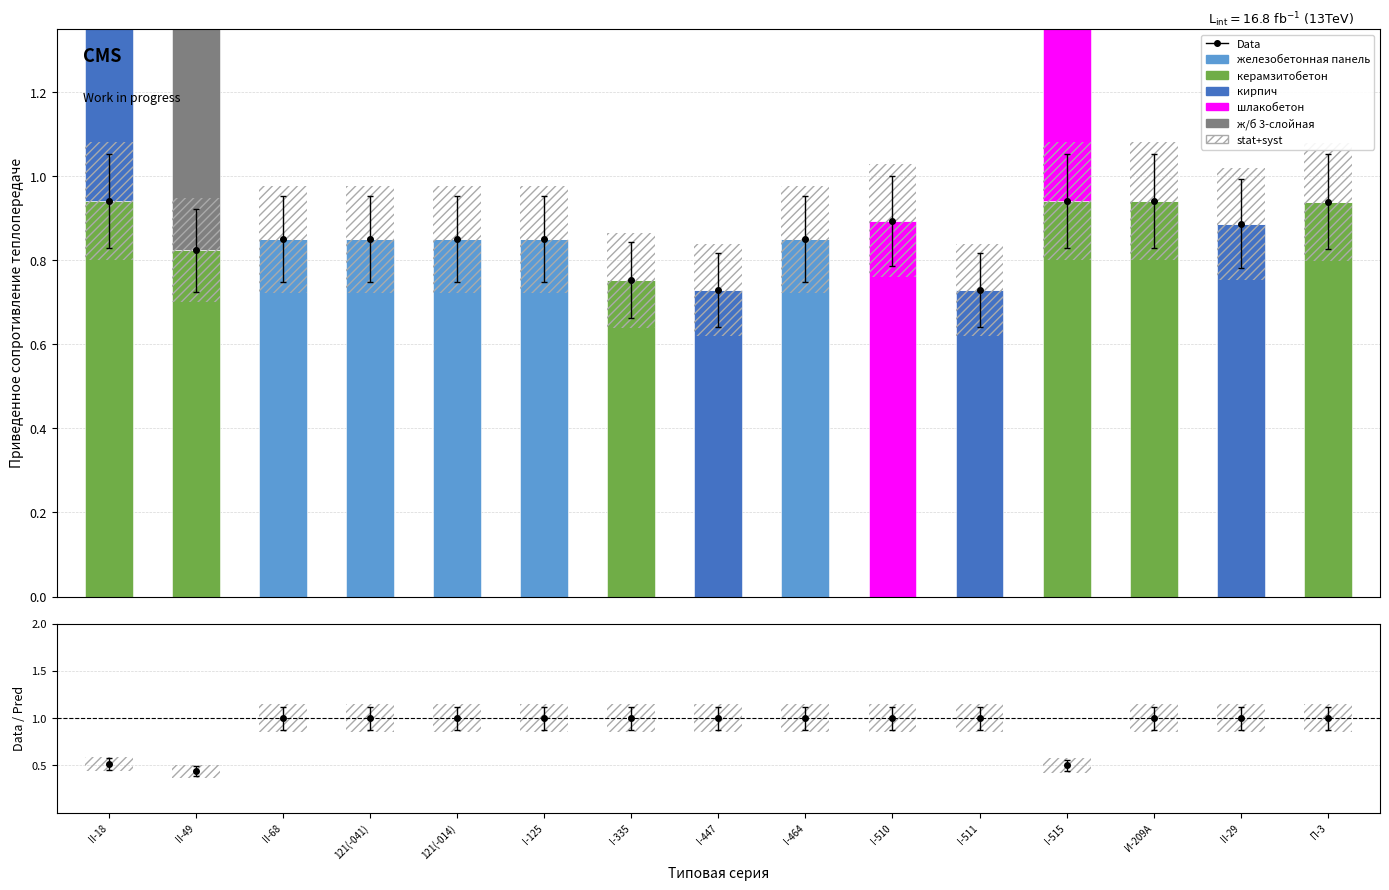

What is the greatest value displayed?

1.1